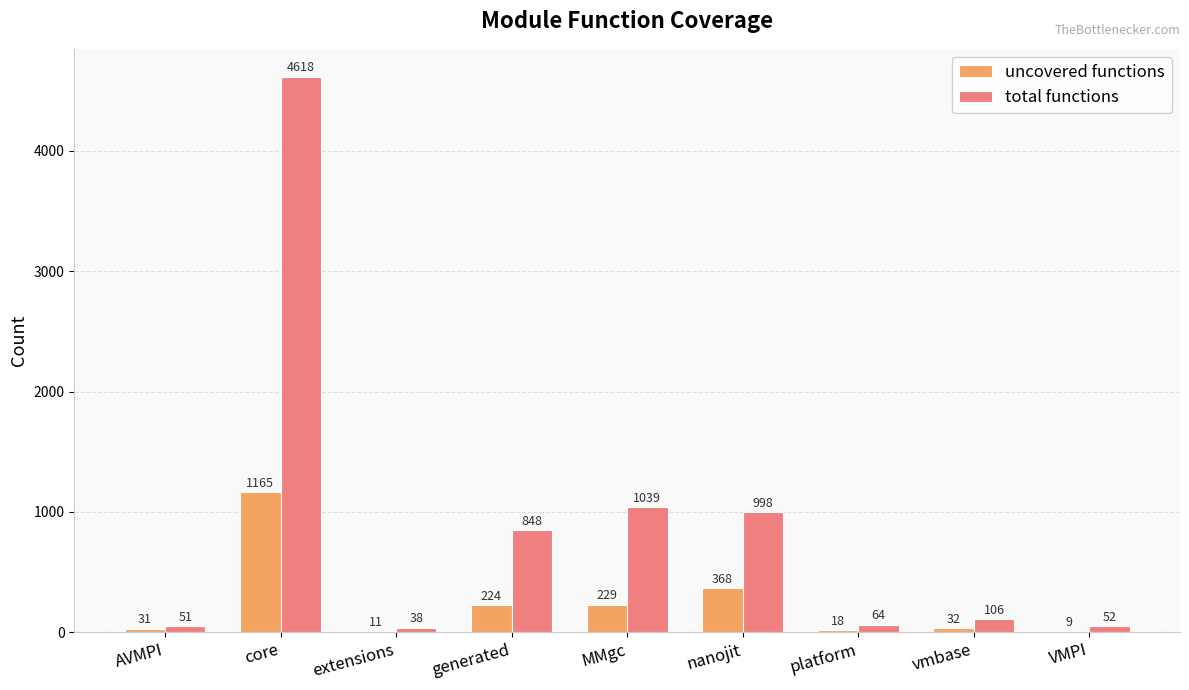

Reading right to left, extract all data points from this chart.

uncovered functions: VMPI=9	vmbase=32	platform=18	nanojit=368	MMgc=229	generated=224	extensions=11	core=1165	AVMPI=31
total functions: VMPI=52	vmbase=106	platform=64	nanojit=998	MMgc=1039	generated=848	extensions=38	core=4618	AVMPI=51